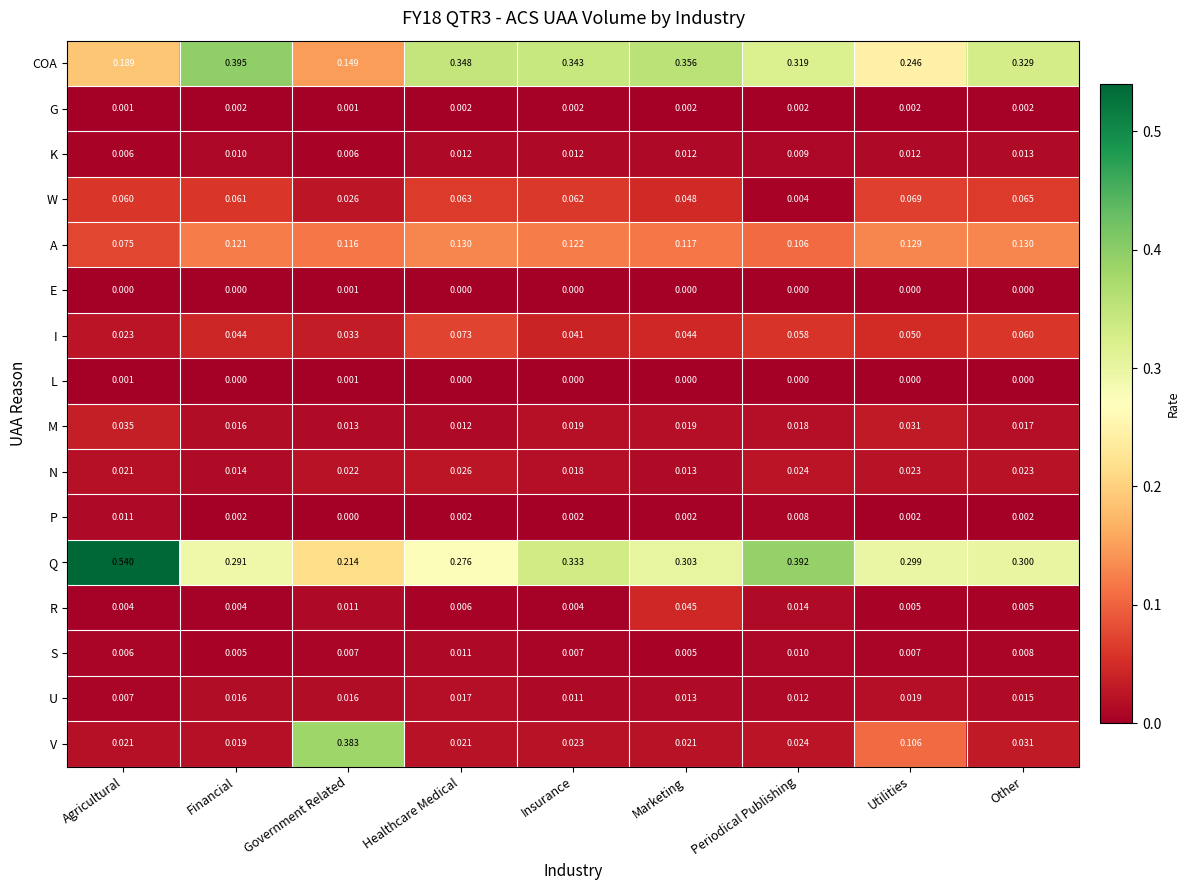

Is the value of G at Utilities greater than the value of P at Periodical Publishing?

No